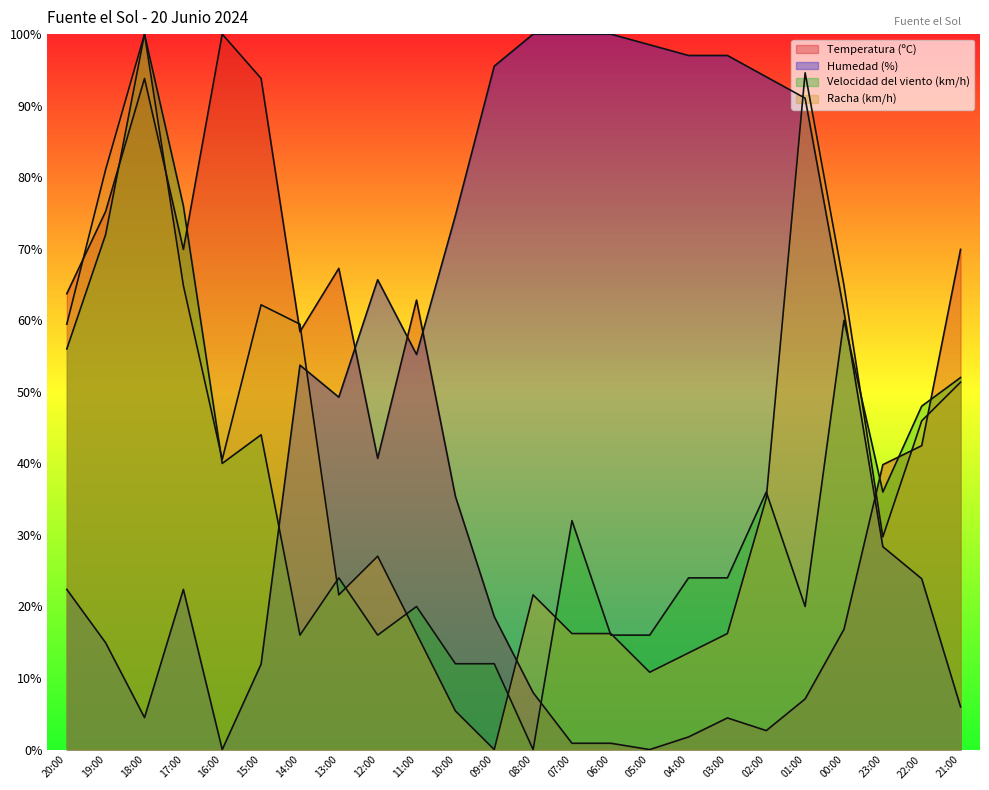

How many data points in Temperatura (ºC) are less than 40?

12